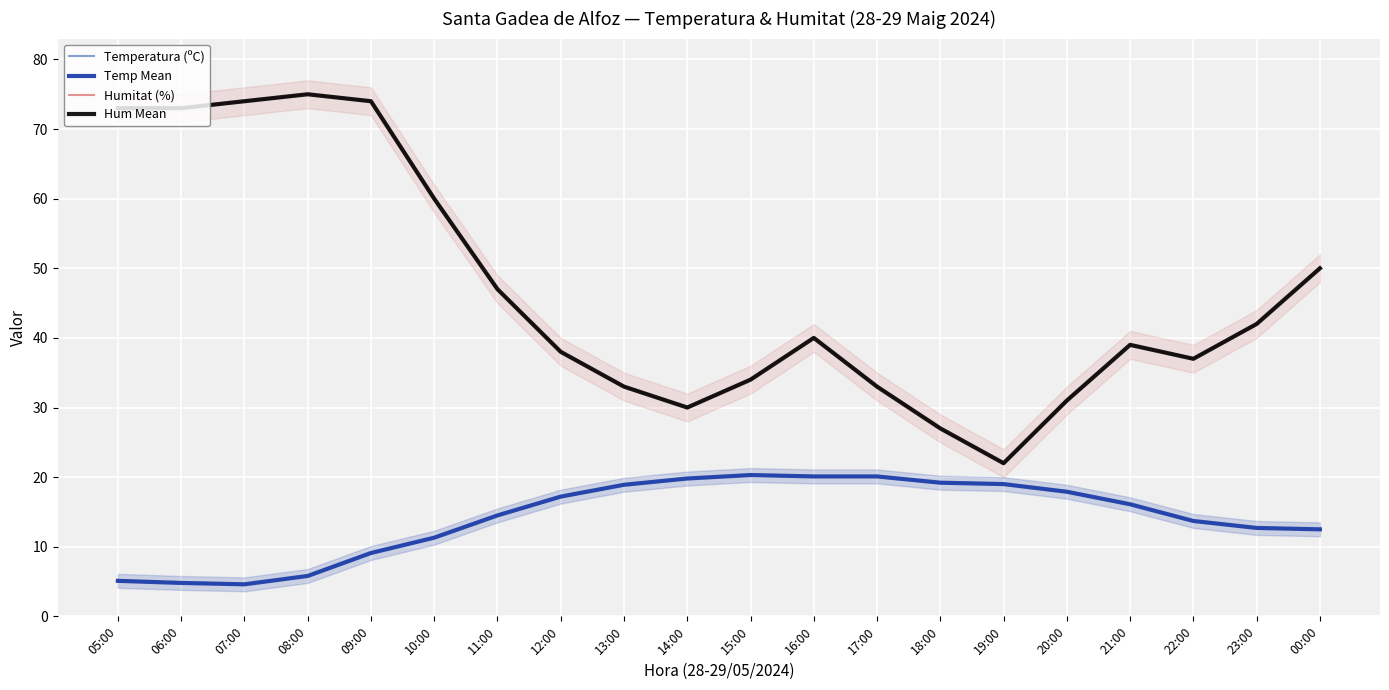

How many series are shown in this chart?

4